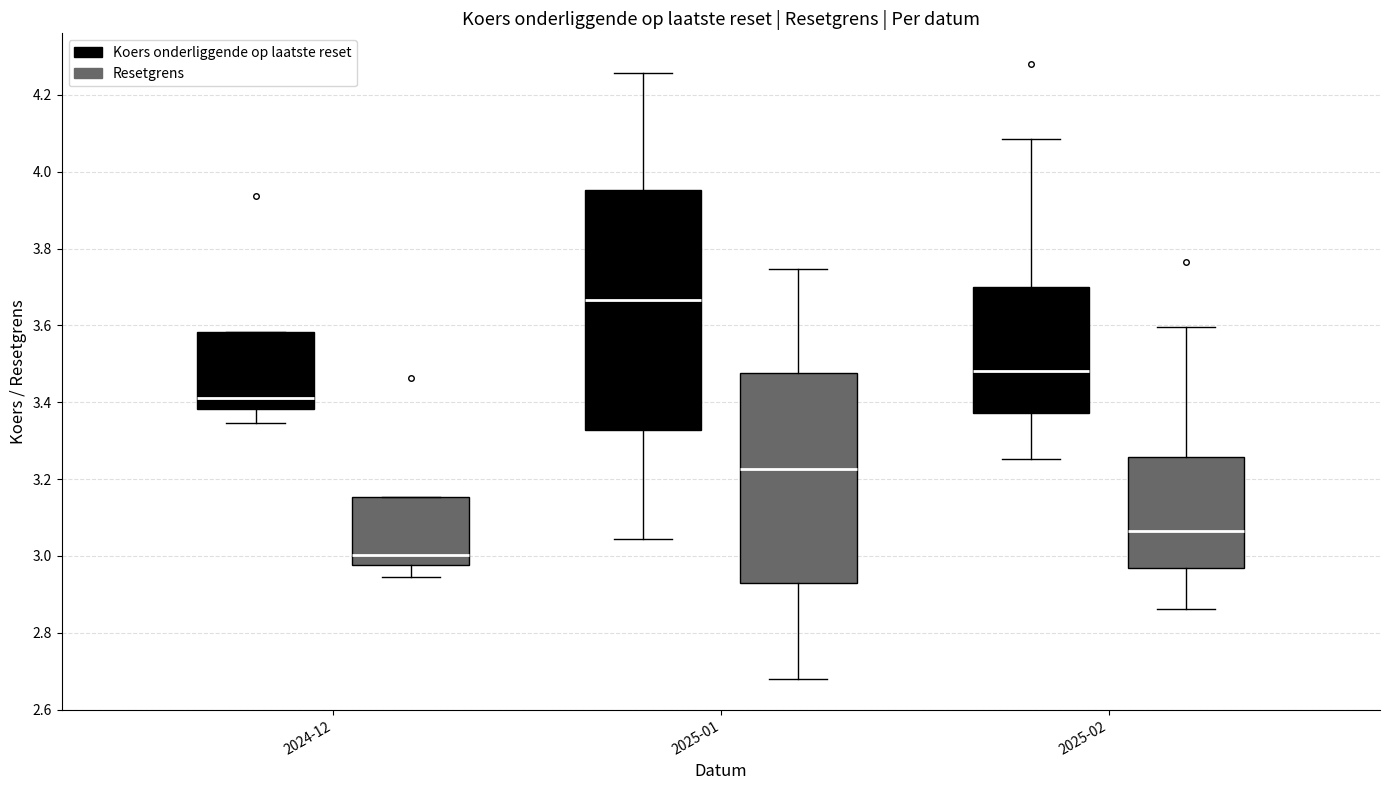

Where does the lower whisker of the box for 2024-12 (Resetgrens) end on the y-axis? The values are not printed on the chart, so give them approximately, as read against the axis.

2.94